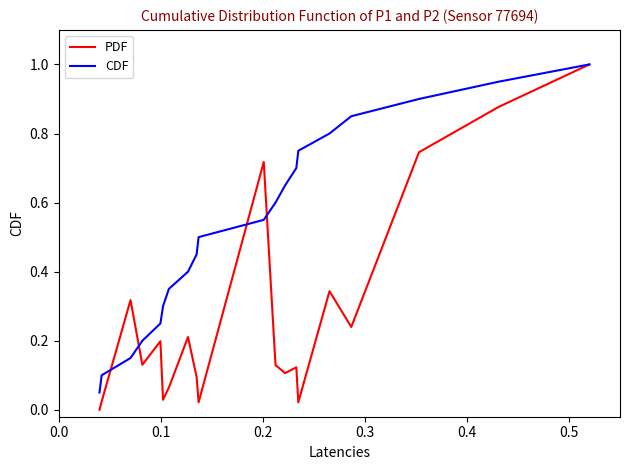

Does the chart have visible grid lines?

No